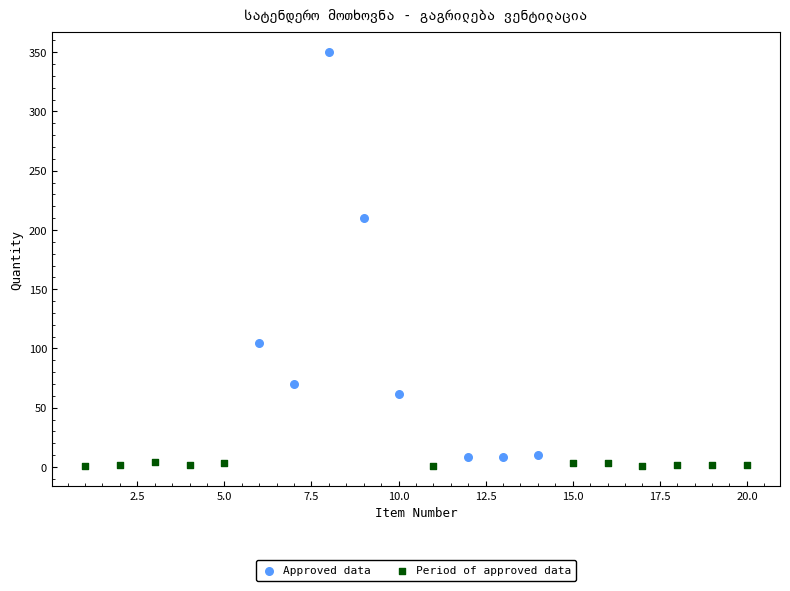

Which series has the largest Y range (max minus min)?

Approved data